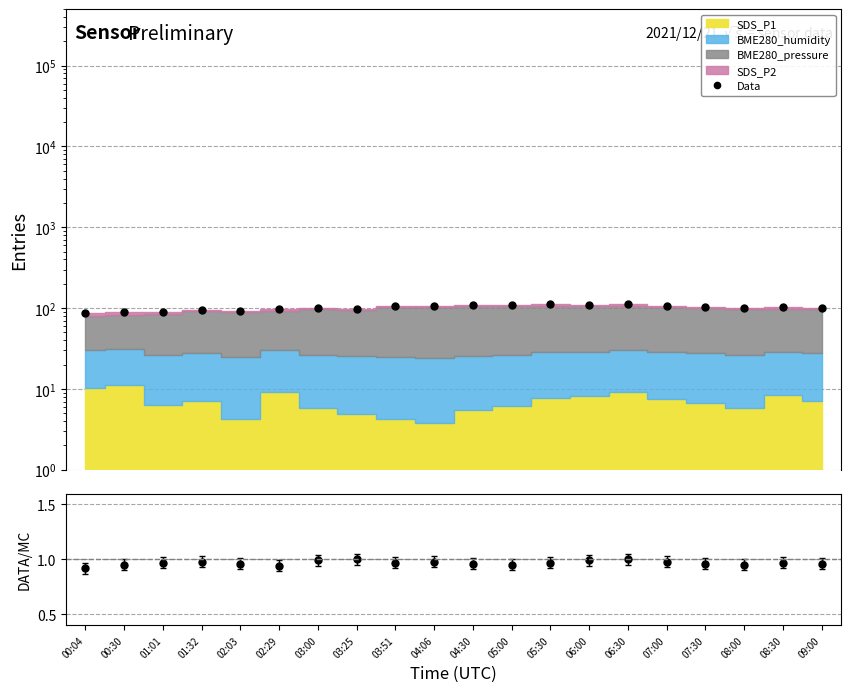

At which category does DATA/MC reach its first local valley?

02:29